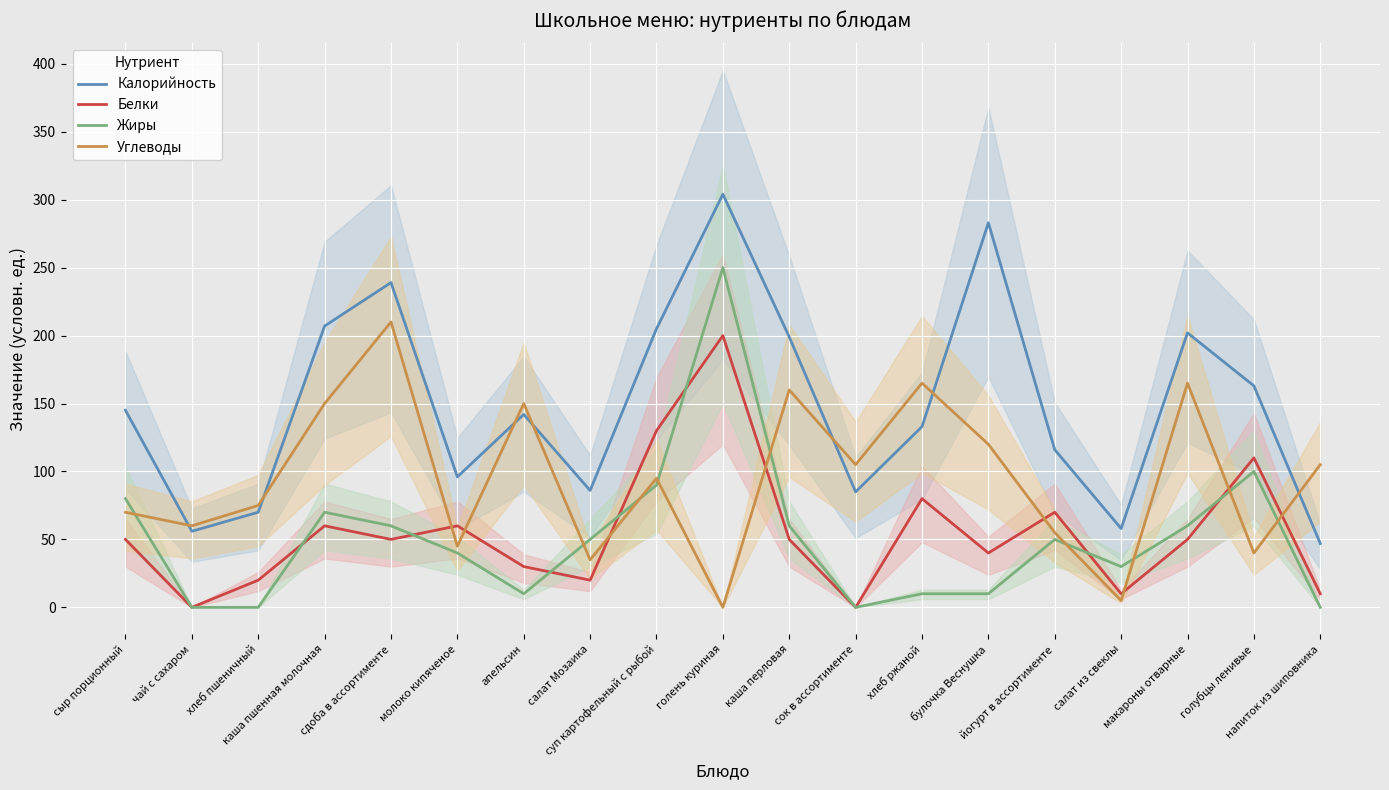

What are all the series names shown in the legend?

Калорийность, Белки, Жиры, Углеводы